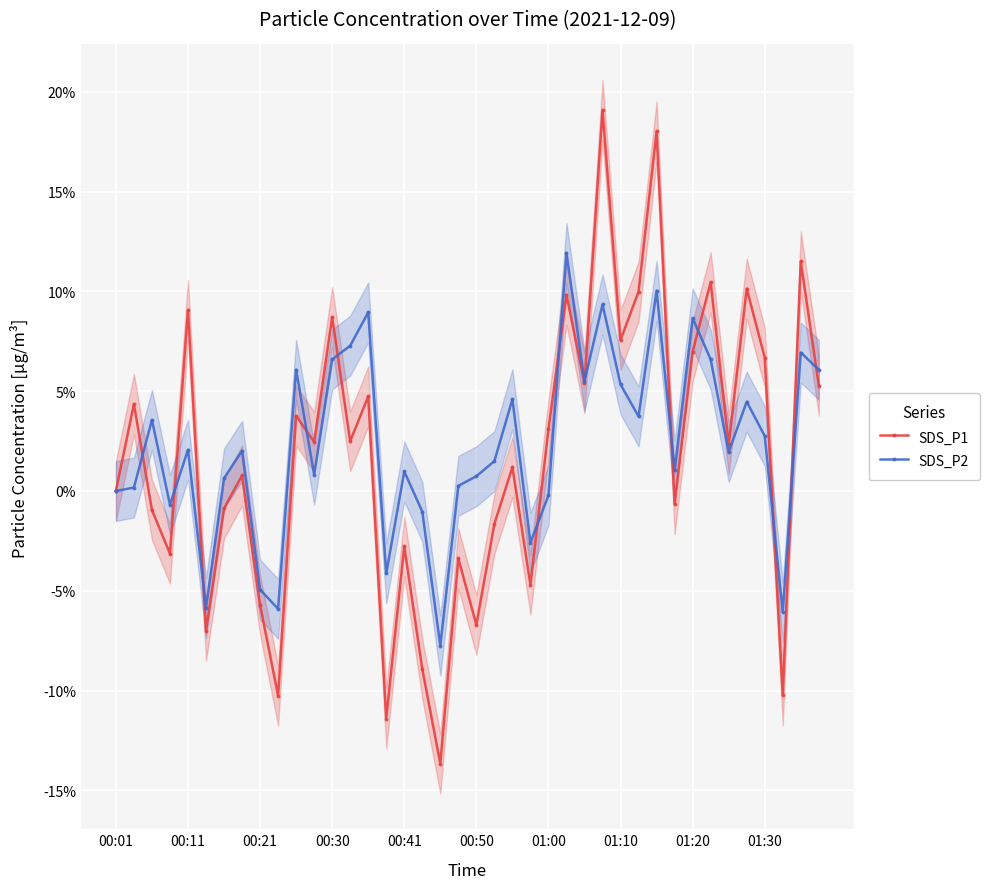

How many negative values does the SDS_P2 series have?

10